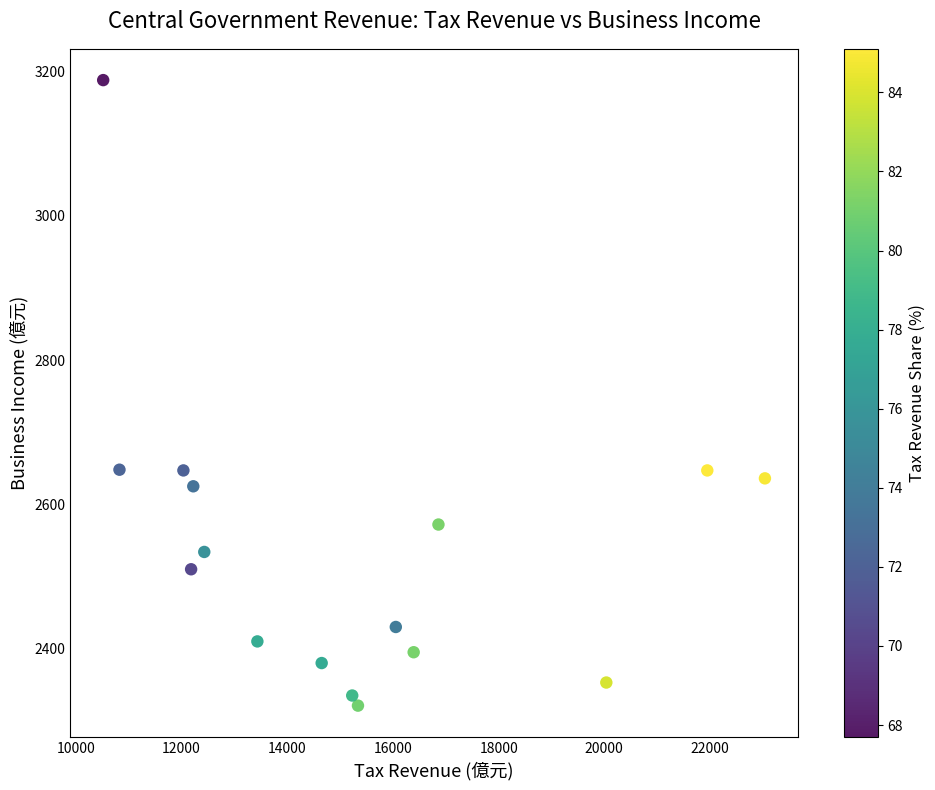

What is the range of X values (max minus min)?

12524